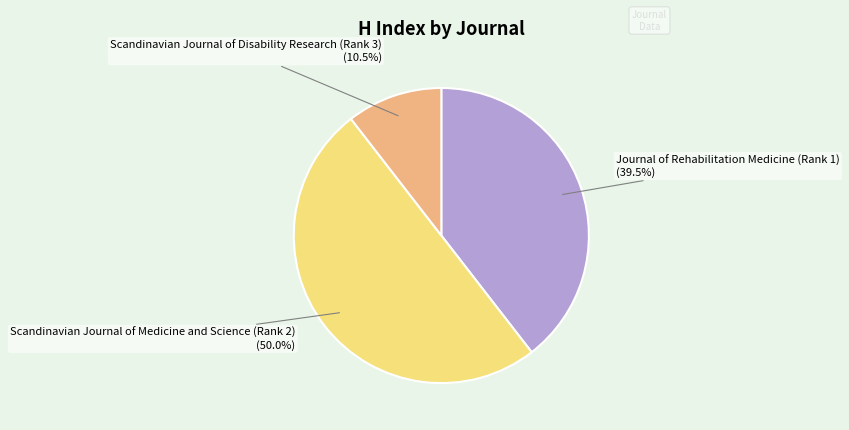

Which category has the smallest portion of the pie?

Scandinavian Journal of Disability Research (Rank 3)